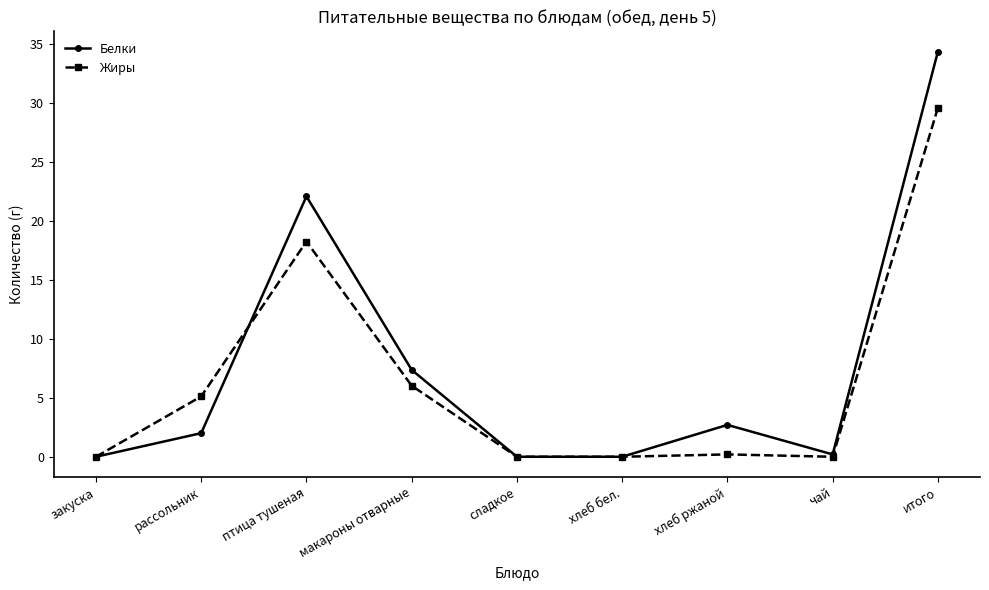

Is the value of Белки at птица тушеная greater than the value of Жиры at хлеб бел.?

Yes